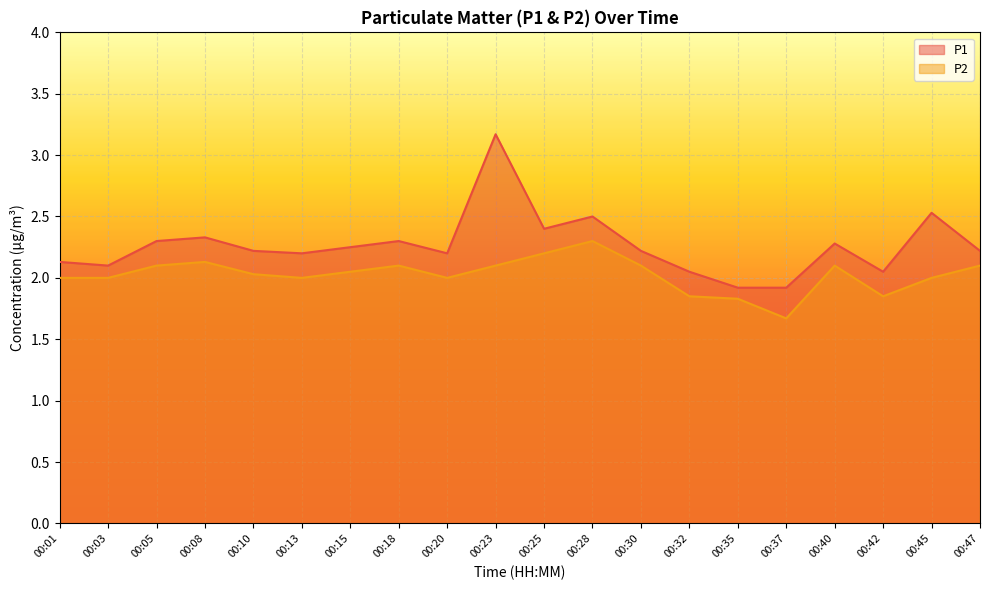

Which series has the largest range (max minus min)?

P1